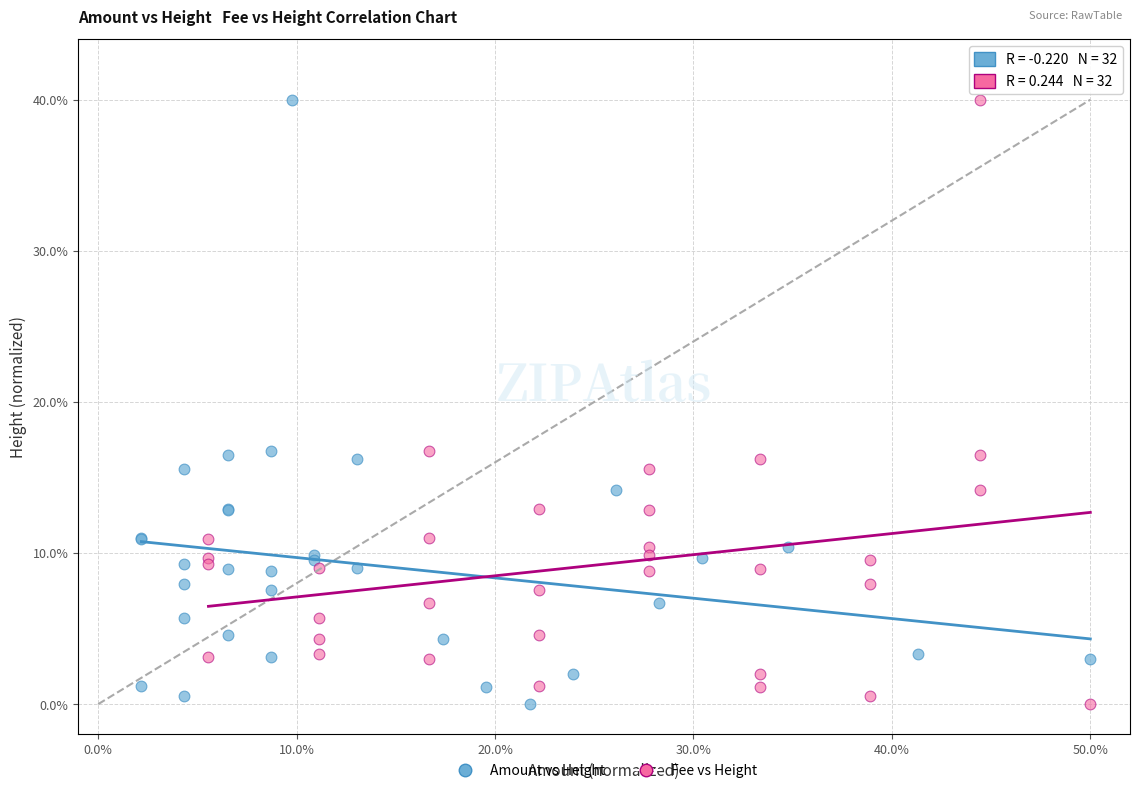

What are all the series names shown in the legend?

Amount vs Height, Fee vs Height